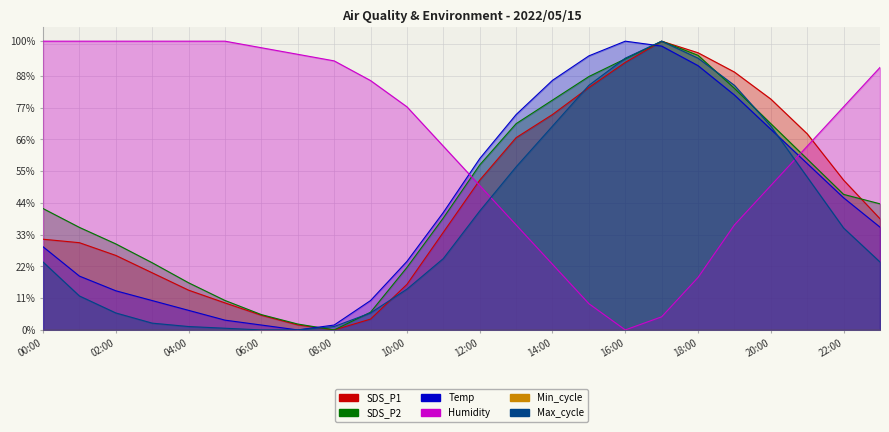

Is the value of Max_cycle at 03:00 greater than the value of SDS_P1 at 22:00?

No